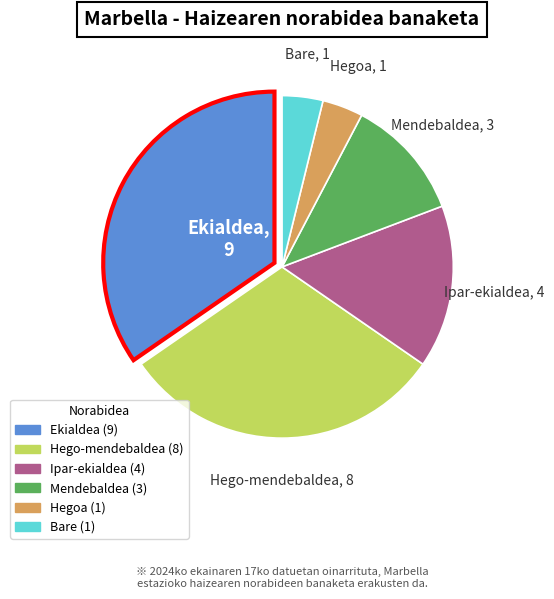

Does Ekialdea represent more than half of the total?

No